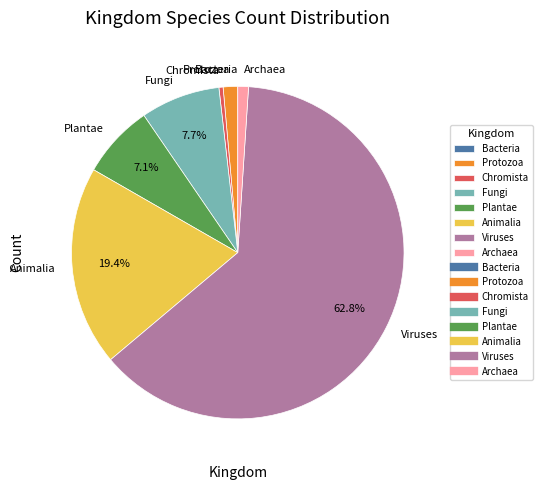

Is there a majority slice in this chart?

Yes